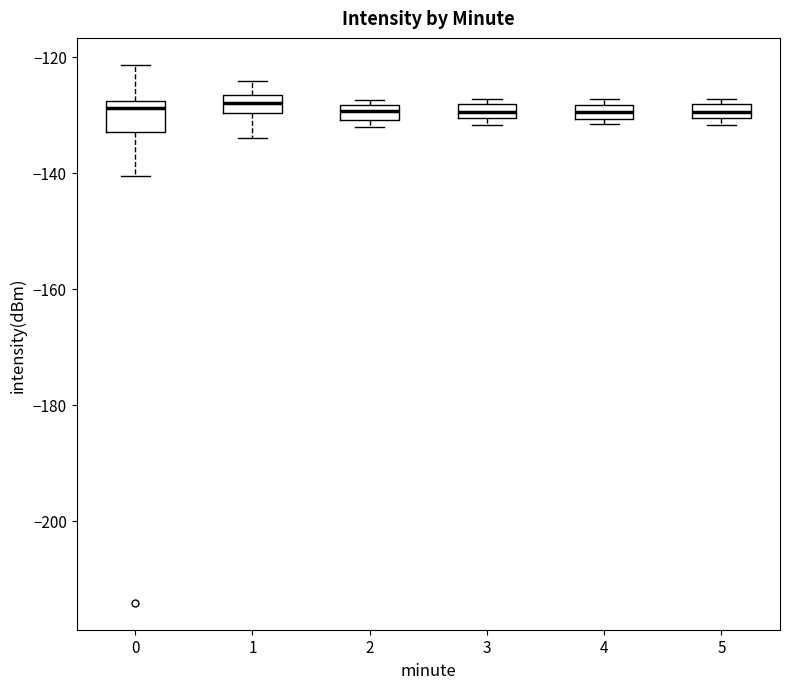

Where is the upper edge of the box at x = 3 on the y-axis? The values are not printed on the chart, so give them approximately, as read against the axis.

-128